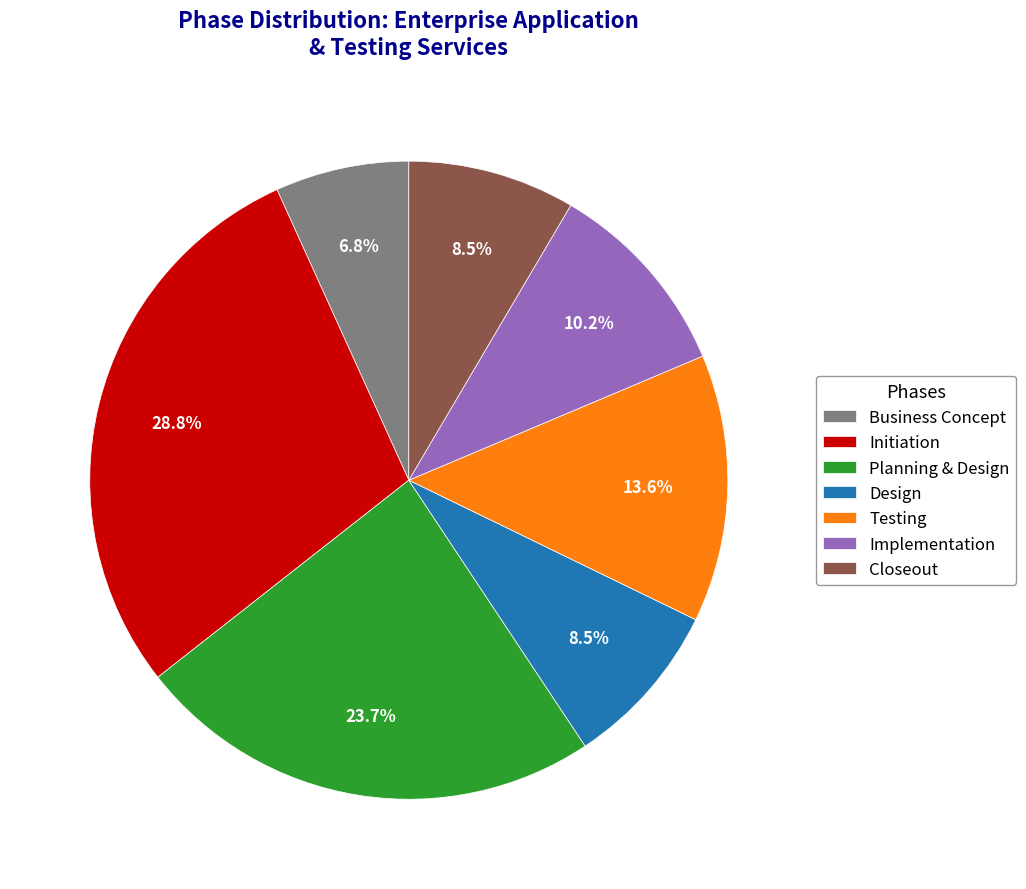

Does any single category account for the majority?

No